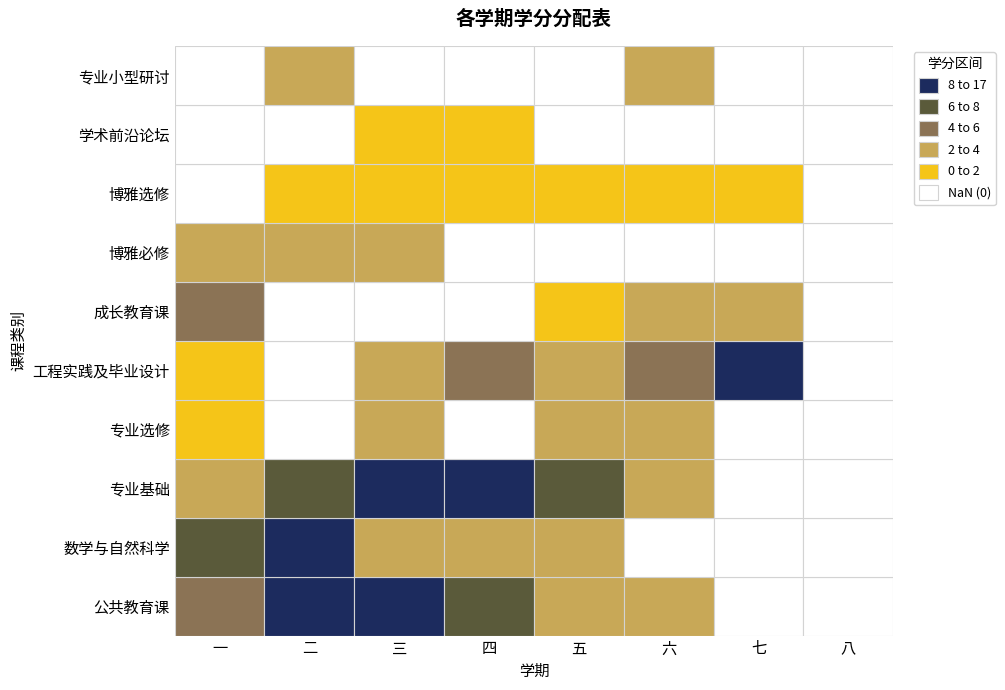

What is the sum of all 博雅选修 values?

6